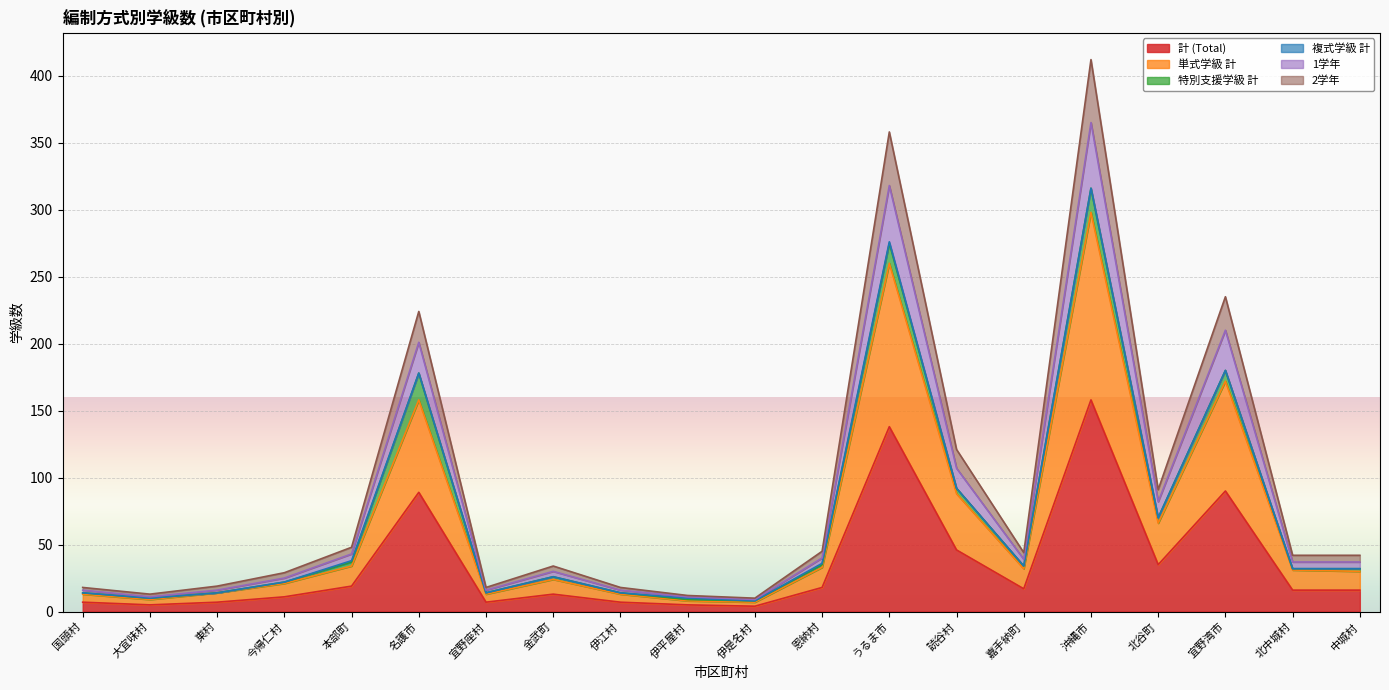

True or false: 2学年 and 単式学級 計 cross at least once.

False